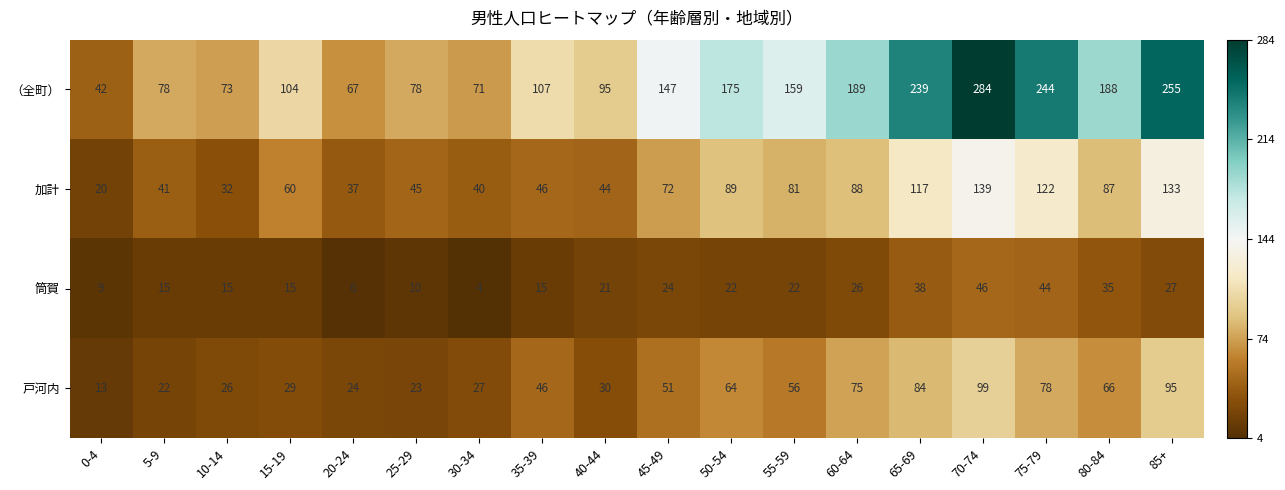

Count the number of data series in this chart.

4